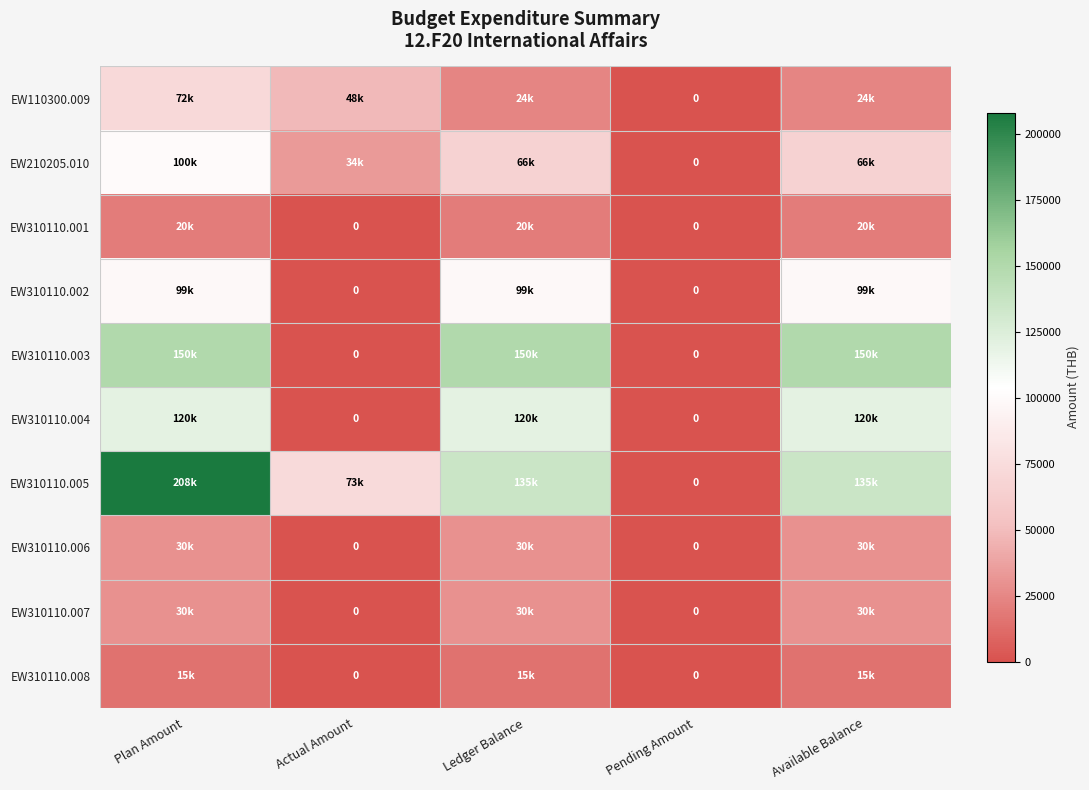

Read the EW310110.006 value at Ledger Balance.

30000.0